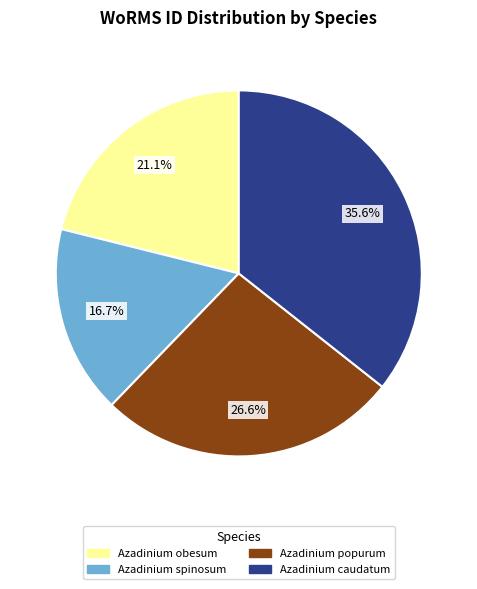

What is the smallest slice in the pie chart?

Azadinium spinosum